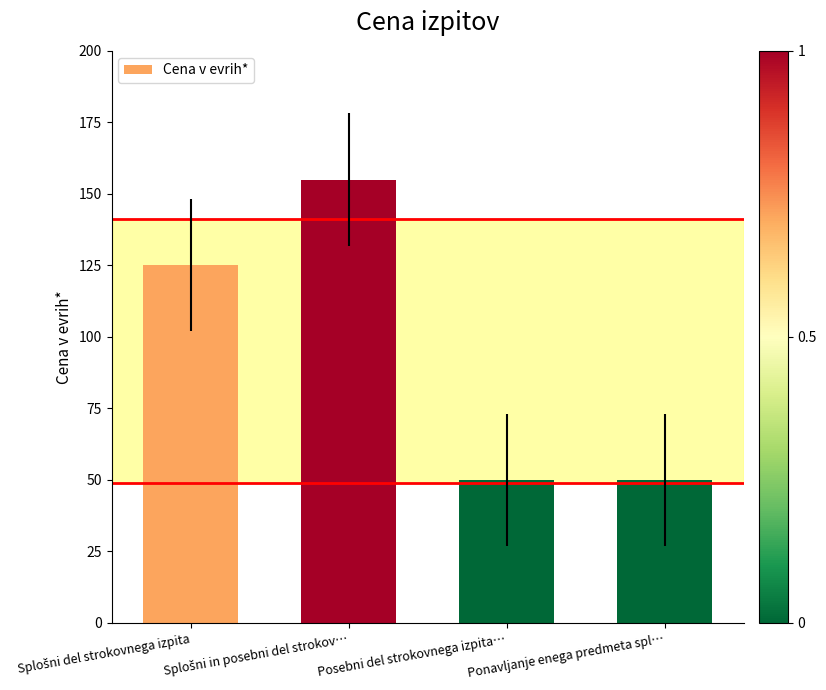

Count the number of categories in the chart.

4